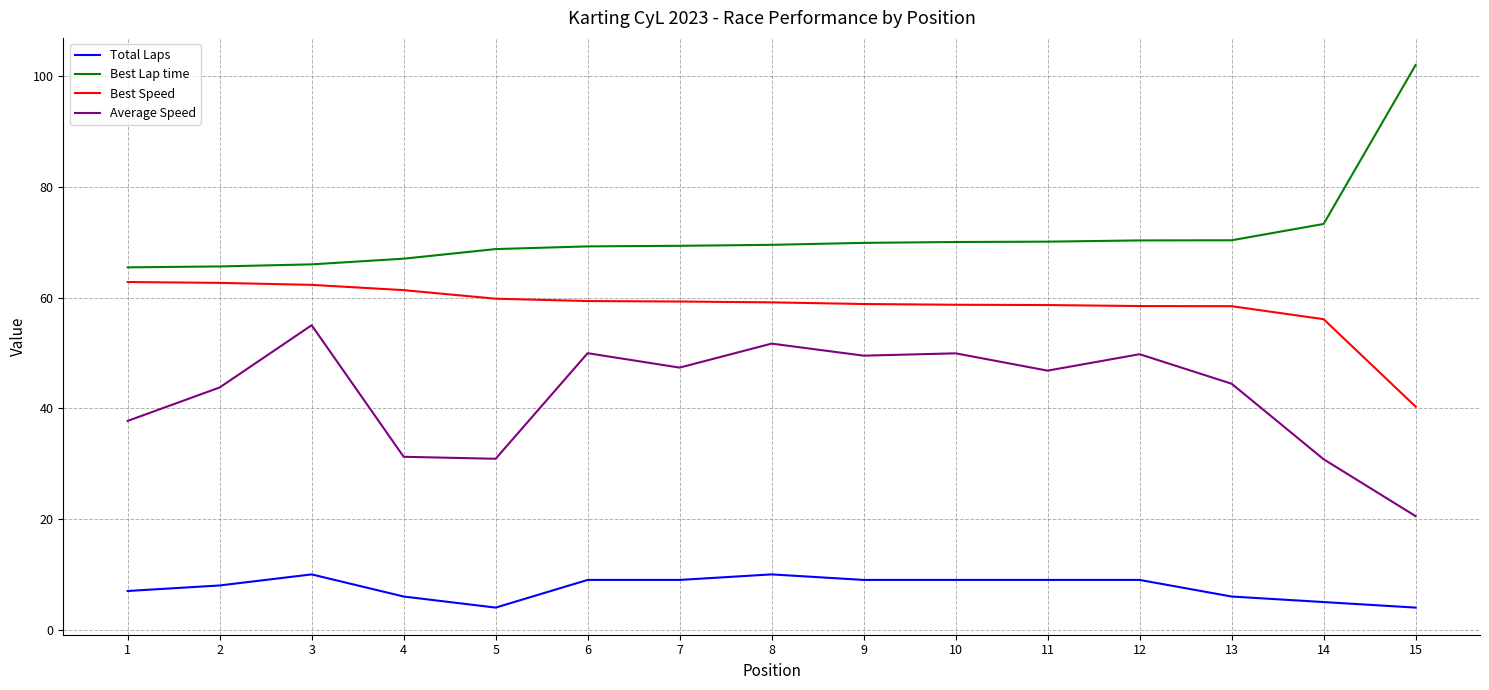

Is the value of Best Lap time at 9 greater than the value of Total Laps at 11?

Yes